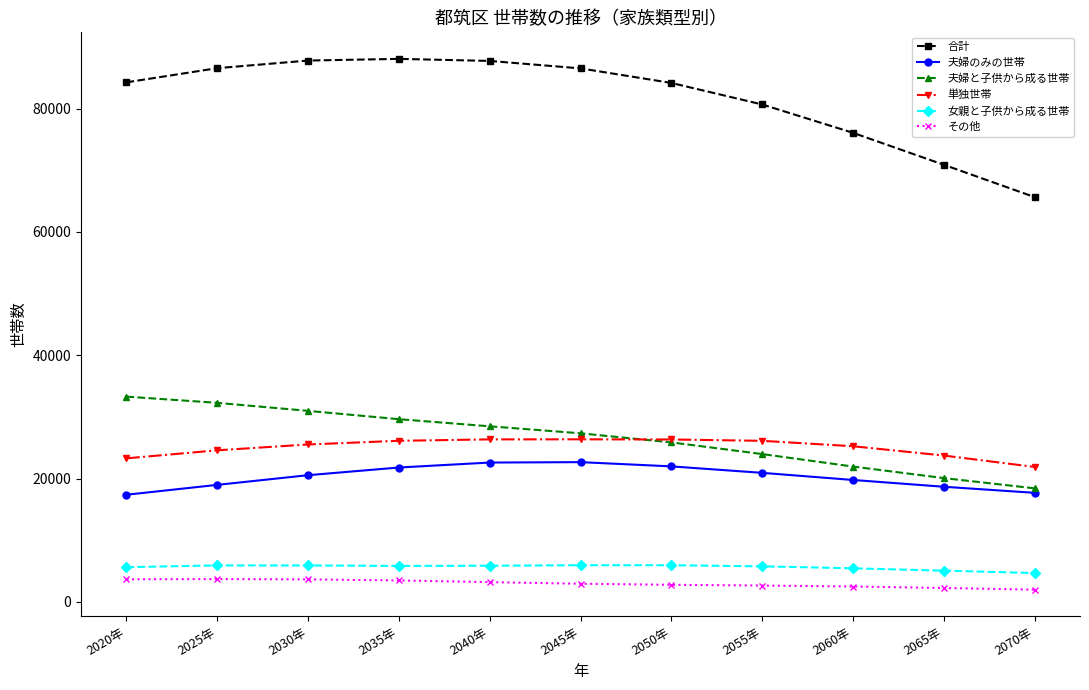

True or false: 夫婦のみの世帯 and その他 intersect in this chart.

False